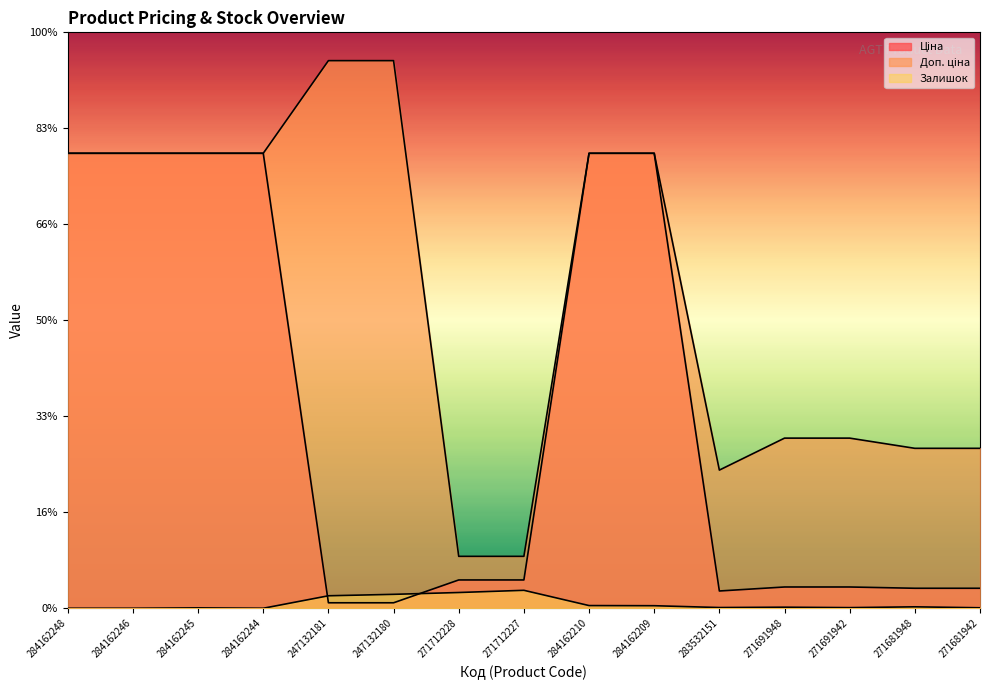

Count the number of data series in this chart.

3